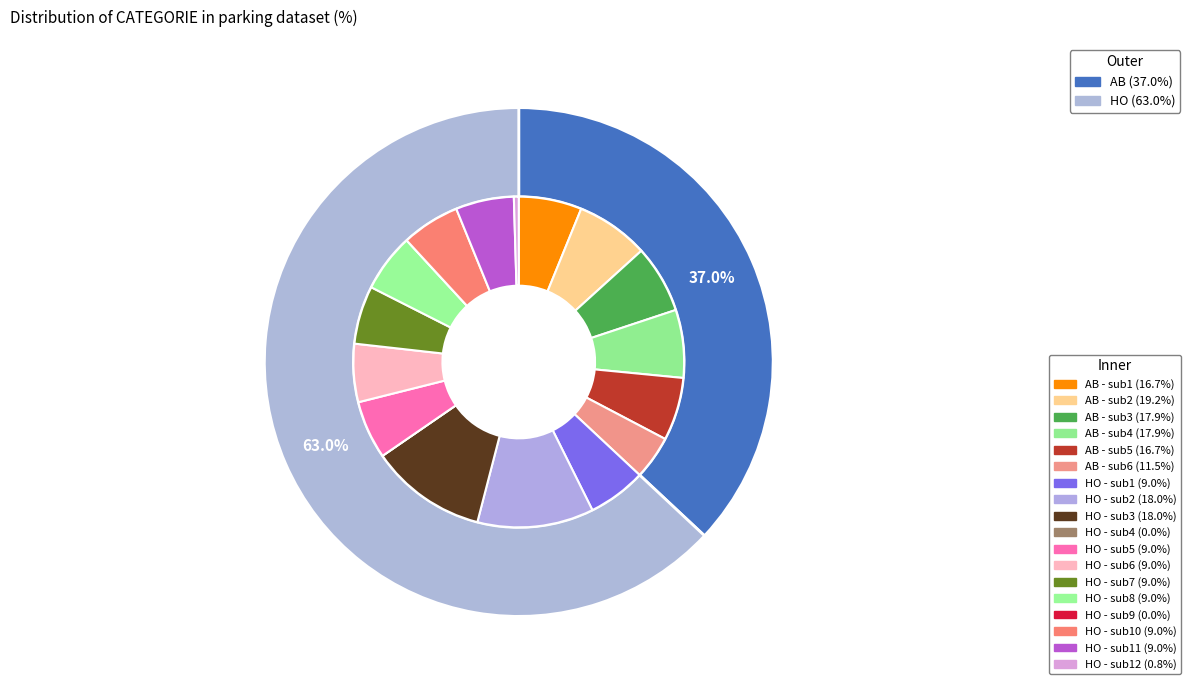

What is the change in value from AB to HO?

+55